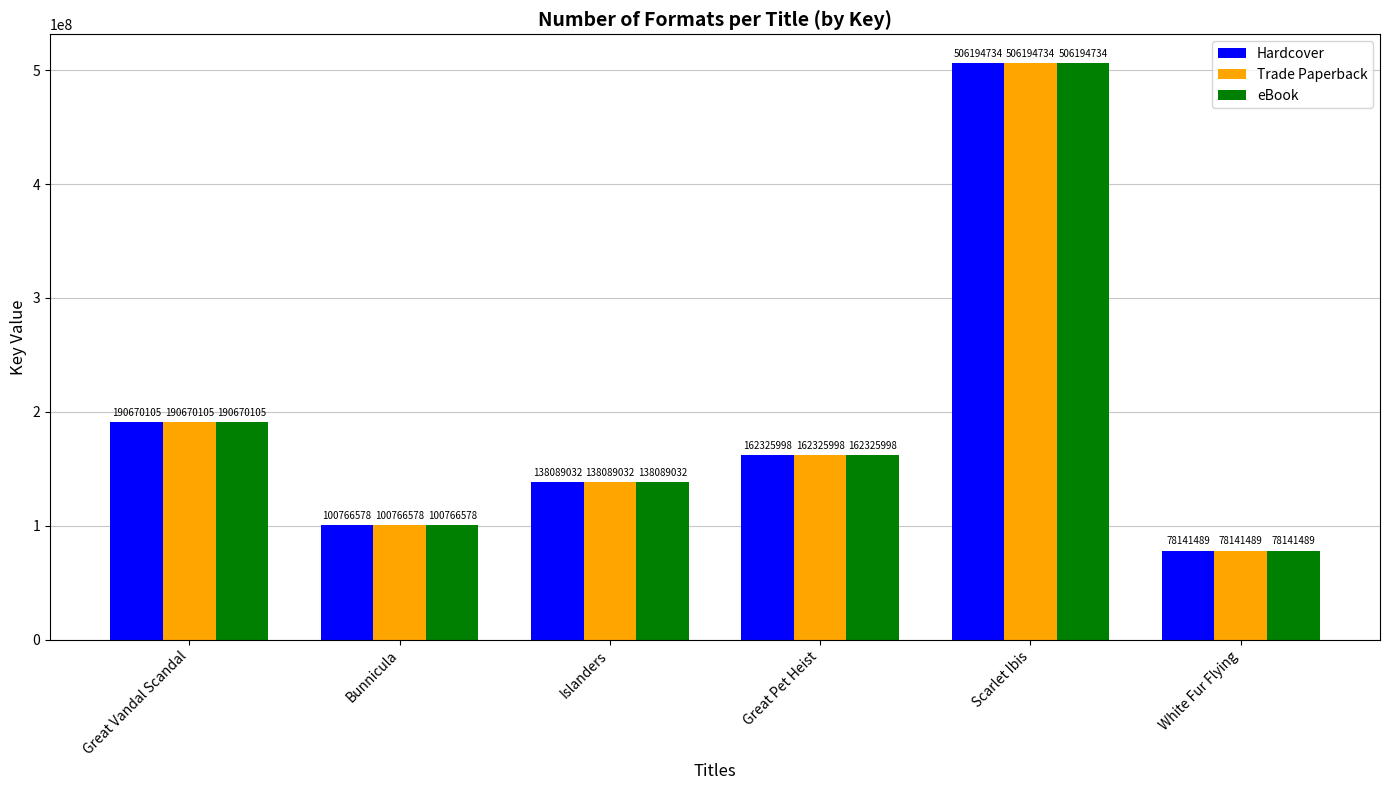

What are all the series names shown in the legend?

Hardcover, Trade Paperback, eBook